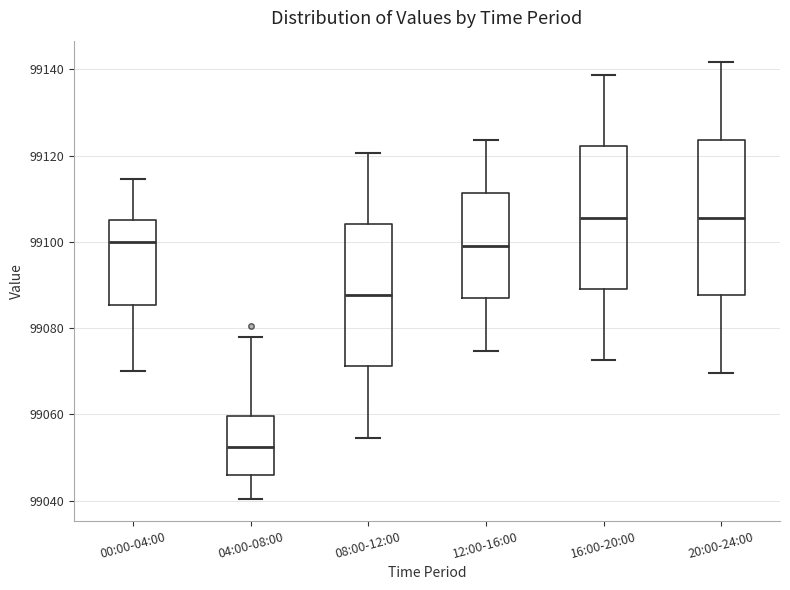

Reading left to right, read every box against the y-axis: the position of its median line, the range the box covers, and the ends of its whiskers. The values are not printed on the chart, so give them approximately, as read against the axis.

00:00-04:00: median 99100, box 99086 to 99106, whiskers 99070 to 99114
04:00-08:00: median 99052, box 99046 to 99060, whiskers 99040 to 99078
08:00-12:00: median 99088, box 99072 to 99104, whiskers 99054 to 99120
12:00-16:00: median 99100, box 99086 to 99112, whiskers 99074 to 99124
16:00-20:00: median 99106, box 99090 to 99122, whiskers 99072 to 99138
20:00-24:00: median 99106, box 99088 to 99124, whiskers 99070 to 99142